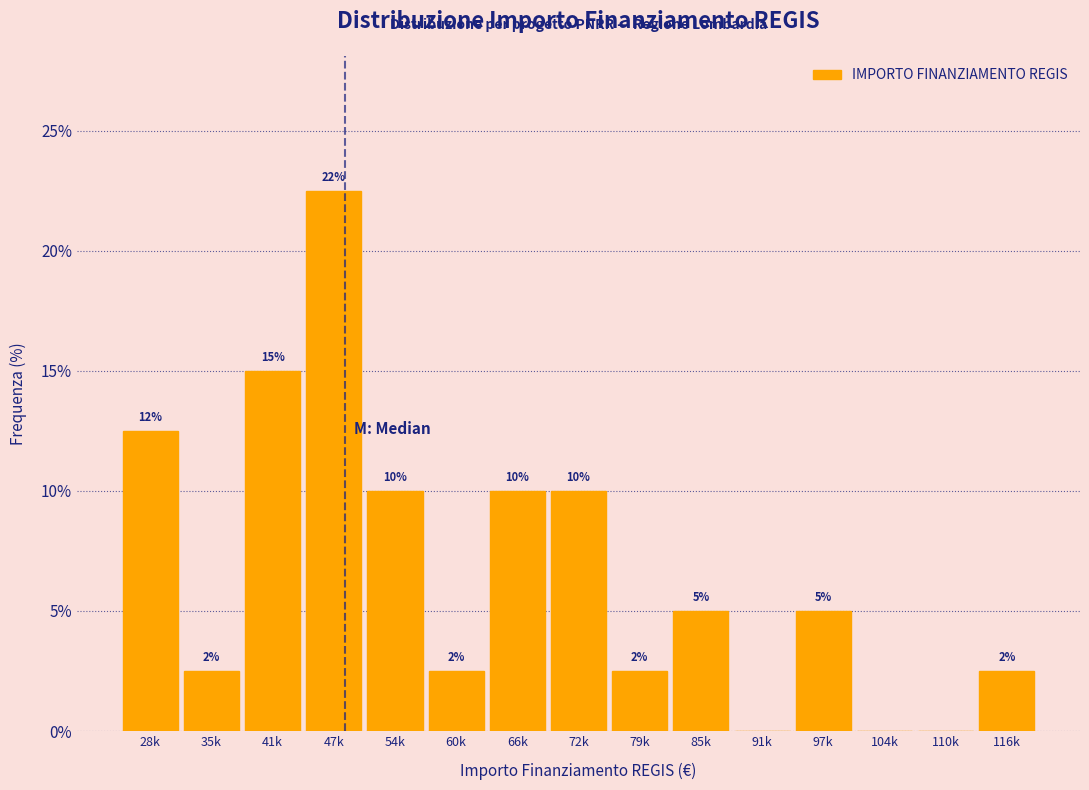

The value at 72k is 10.0. True or false?

True